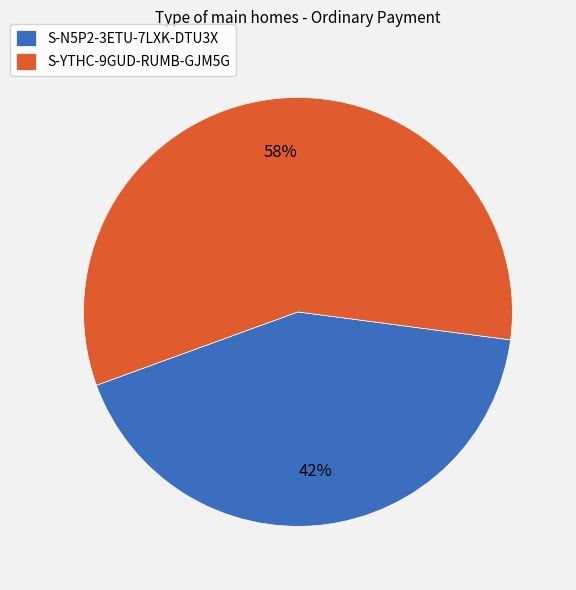

Rank the categories by value from highest to lowest.

S-YTHC-9GUD-RUMB-GJM5G, S-N5P2-3ETU-7LXK-DTU3X